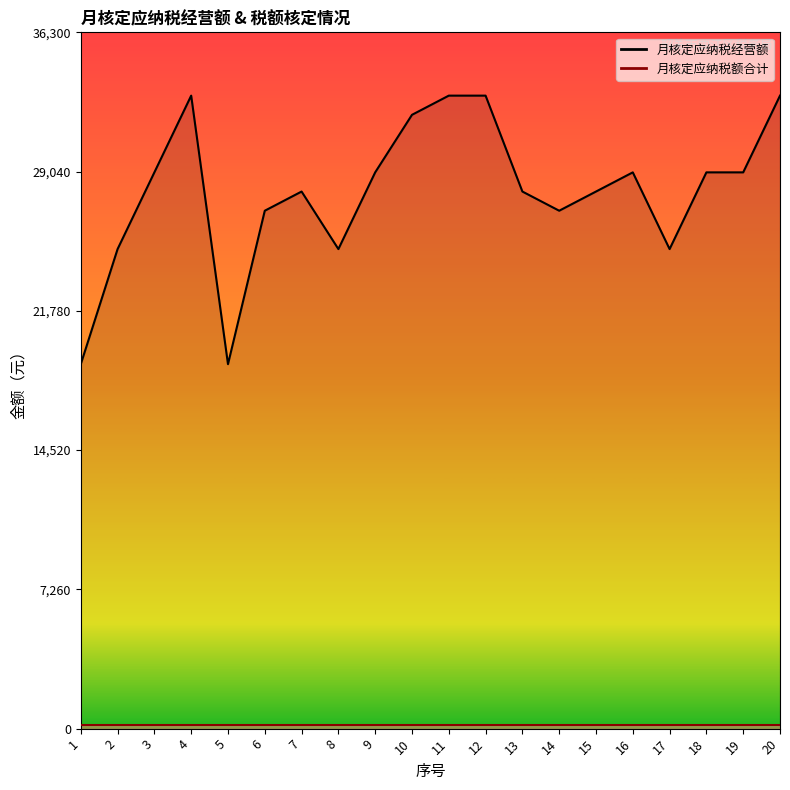

Reading left to right, what are all the values shown in this chart?

1=19000	2=25000	3=29000	4=33000	5=19000	6=27000	7=28000	8=25000	9=29000	10=32000	11=33000	12=33000	13=28000	14=27000	15=28000	16=29000	17=25000	18=29000	19=29000	20=33000